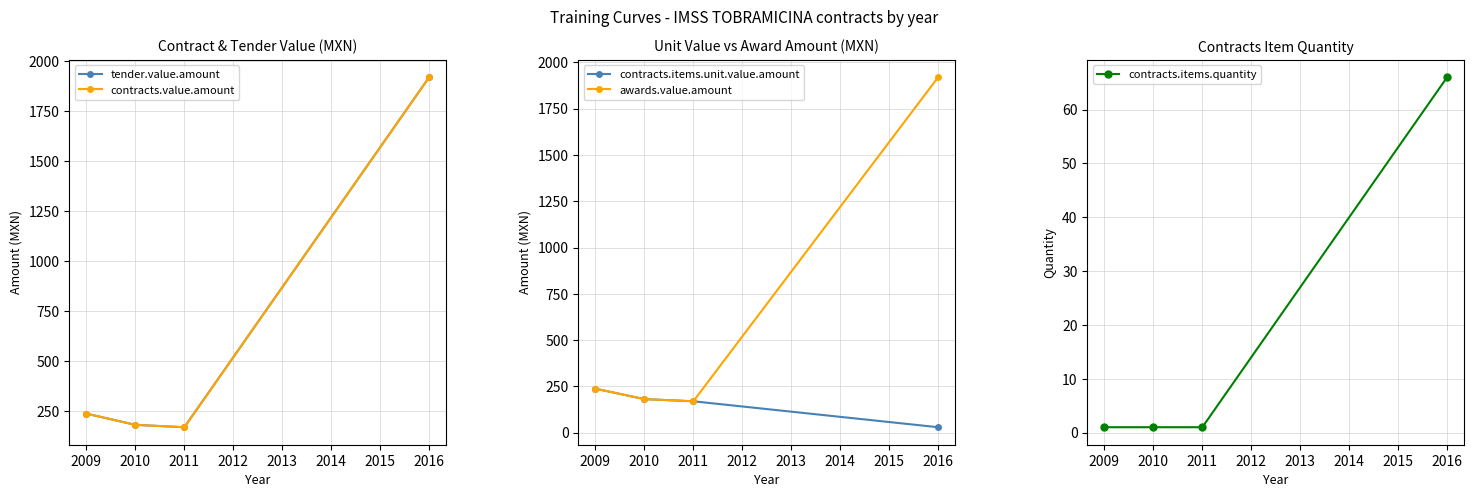

True or false: tender.value.amount and contracts.items.unit.value.amount cross at least once.

False